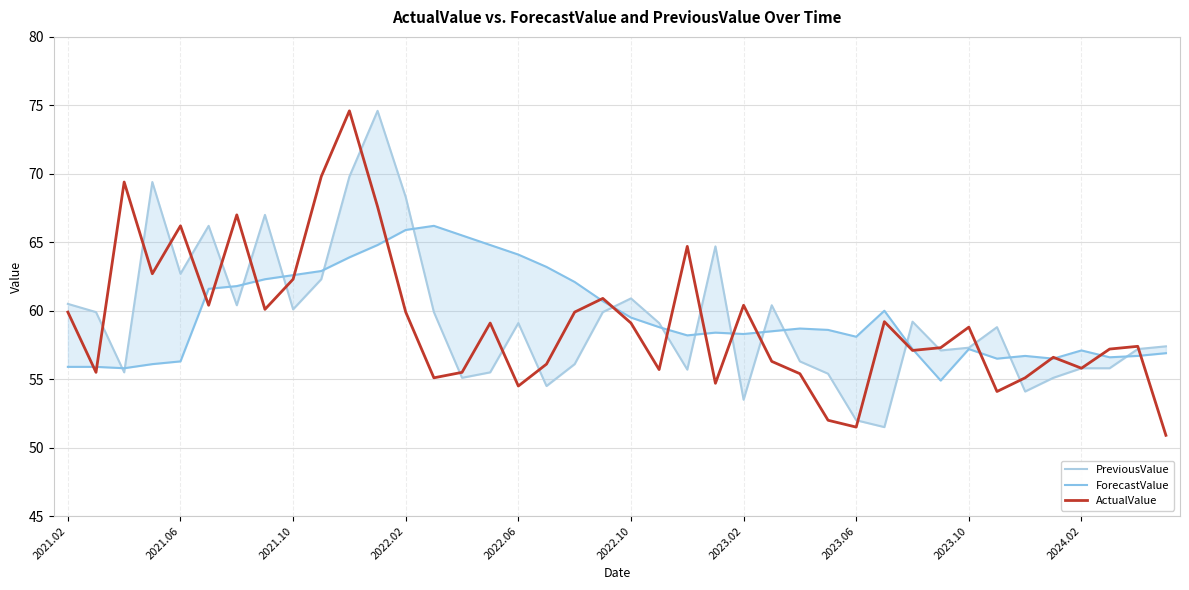

At 22, list the series in order from largest to smallest.

ActualValue, ForecastValue, PreviousValue